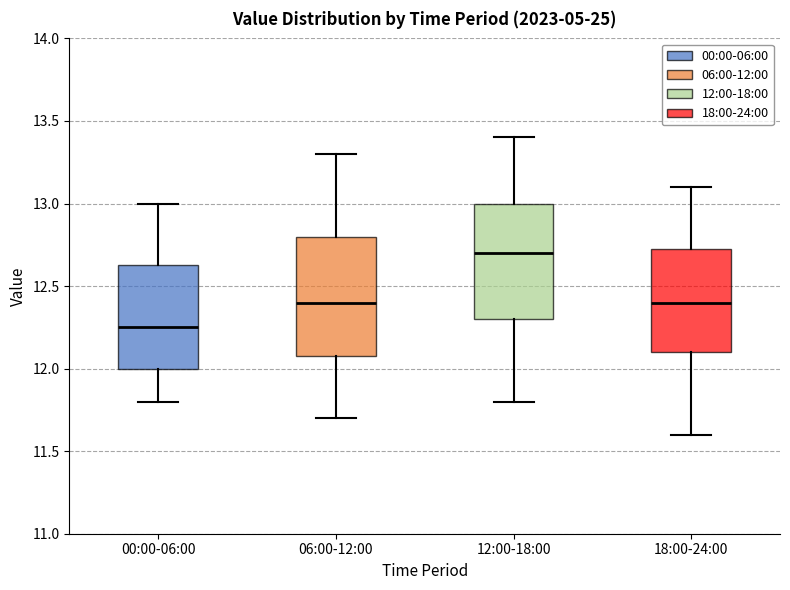

Which box's median line is the lowest?

00:00-06:00